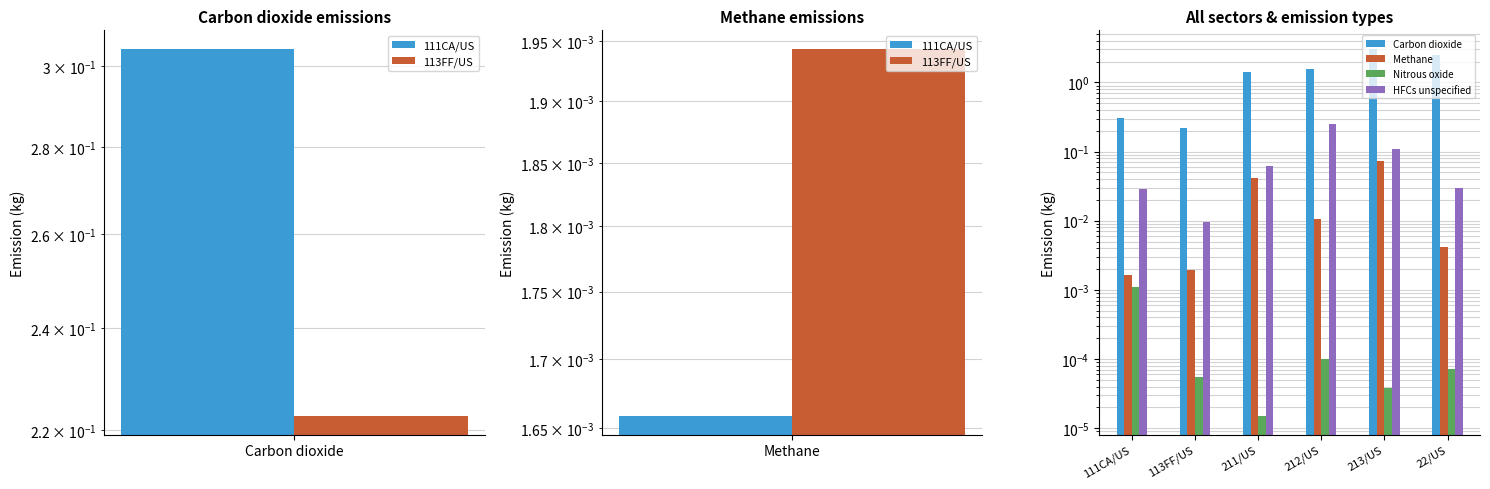

Where is Nitrous oxide nearest to the value 0?

211/US